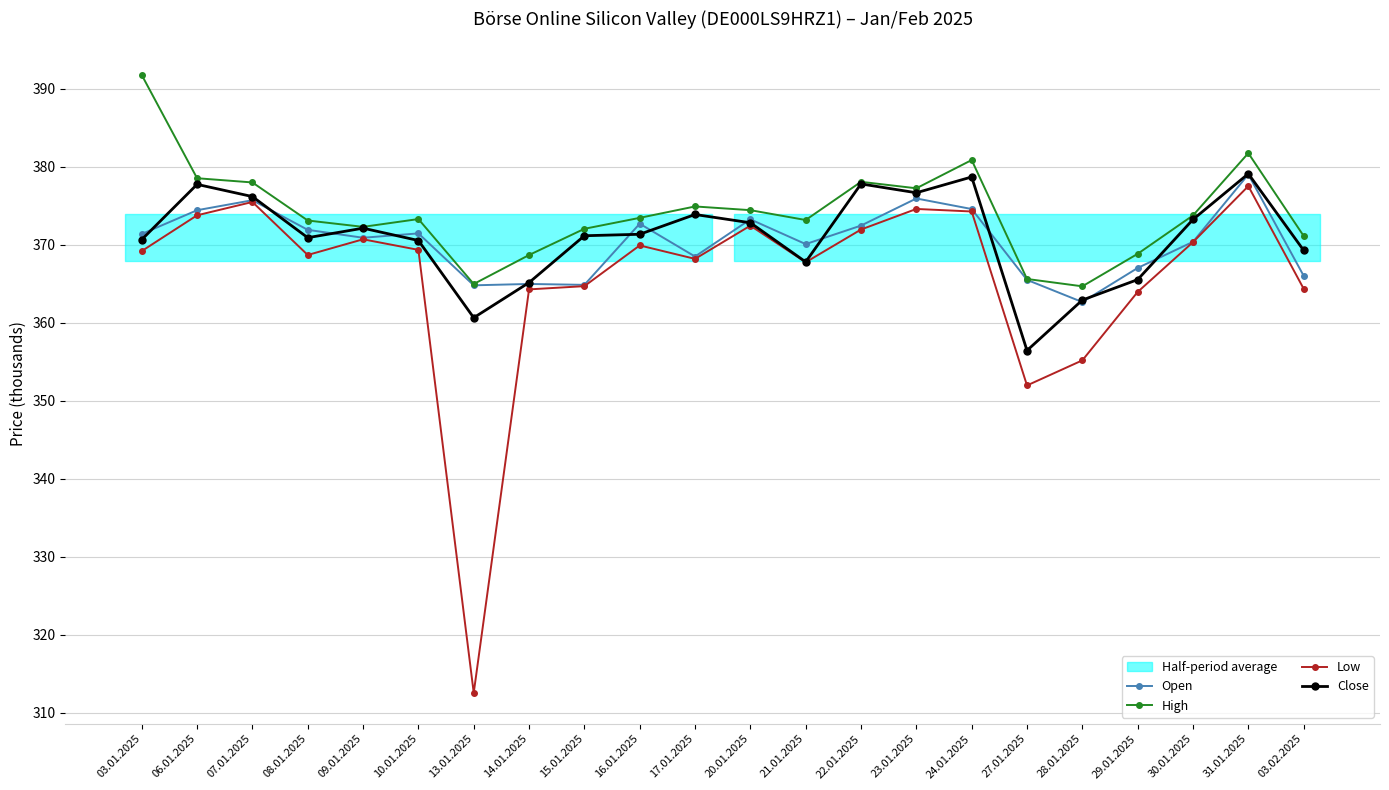

Between 14.01.2025 and 10.01.2025, which is larger?

10.01.2025